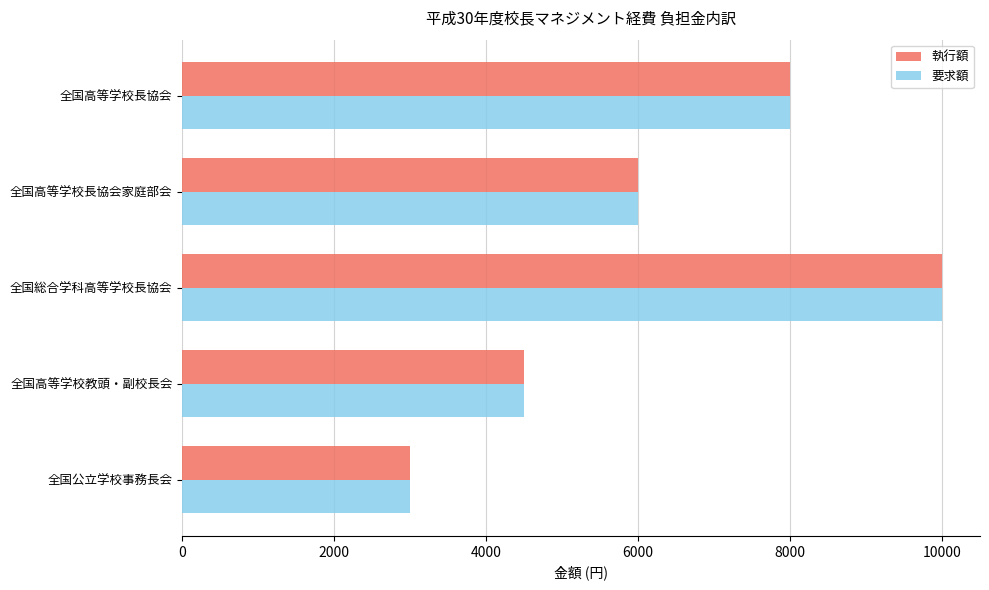

Is the value of 執行額 at 全国高等学校長協会家庭部会 greater than the value of 要求額 at 全国公立学校事務長会?

Yes